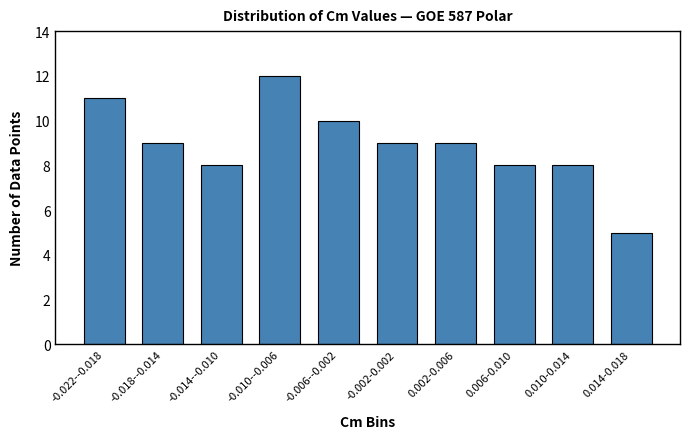

Reading left to right, transcribe all the data shown in this chart.

11	9	8	12	10	9	9	8	8	5